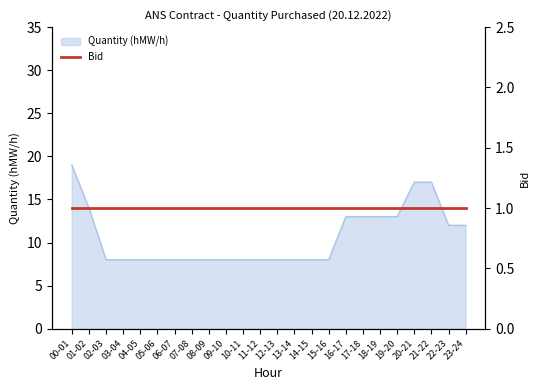

What is the difference between the second highest and second lowest values?

9